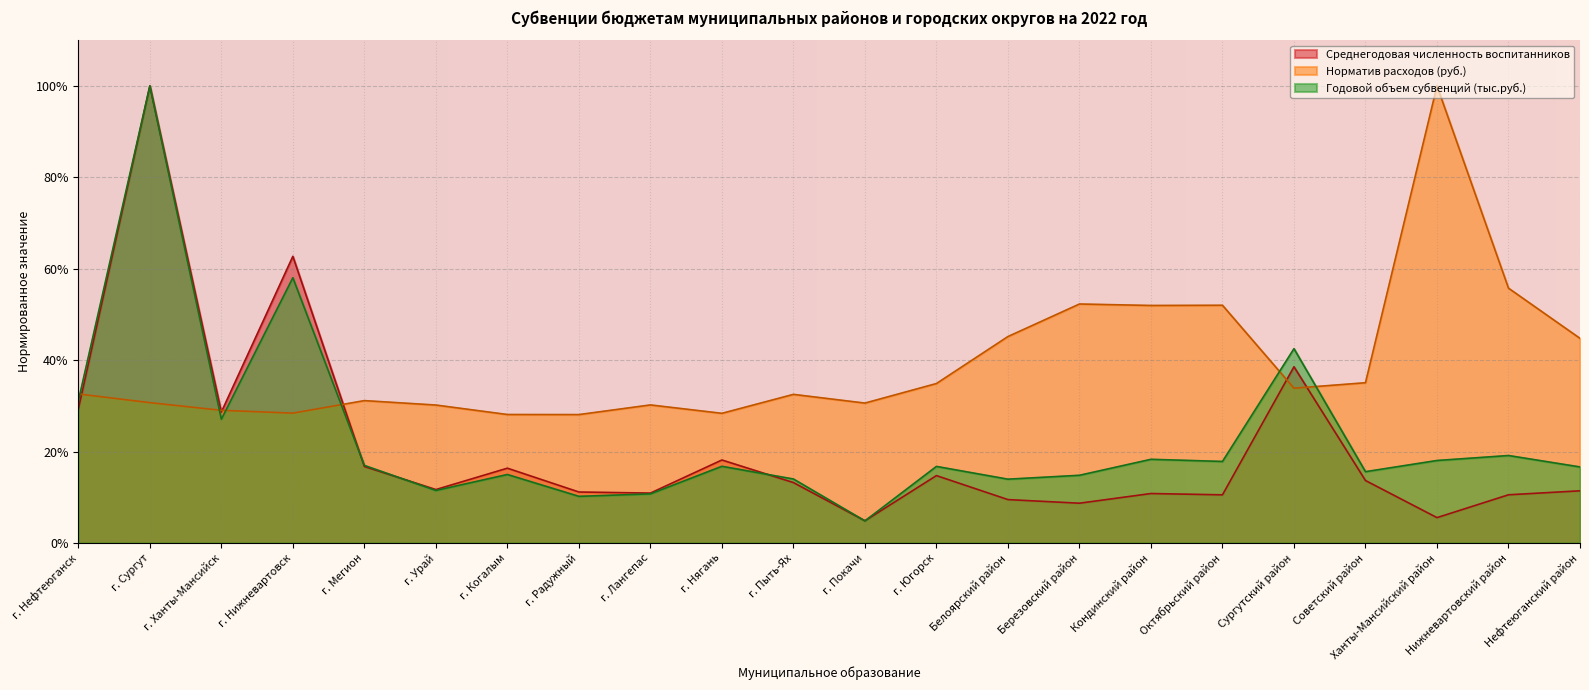

What position from the left is Нефтеюганский район?

22